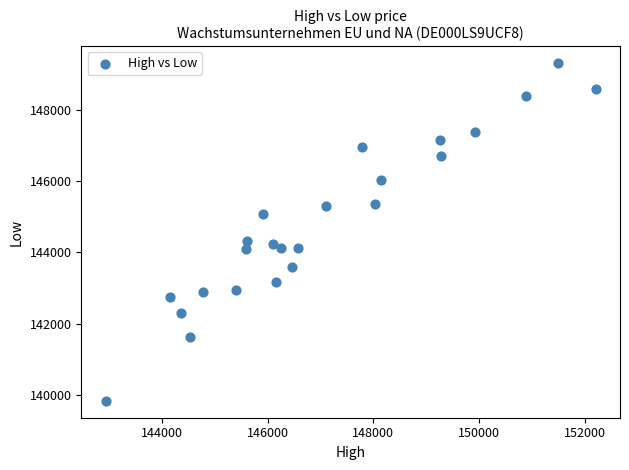

What is the range of X values (max minus min)?

9265